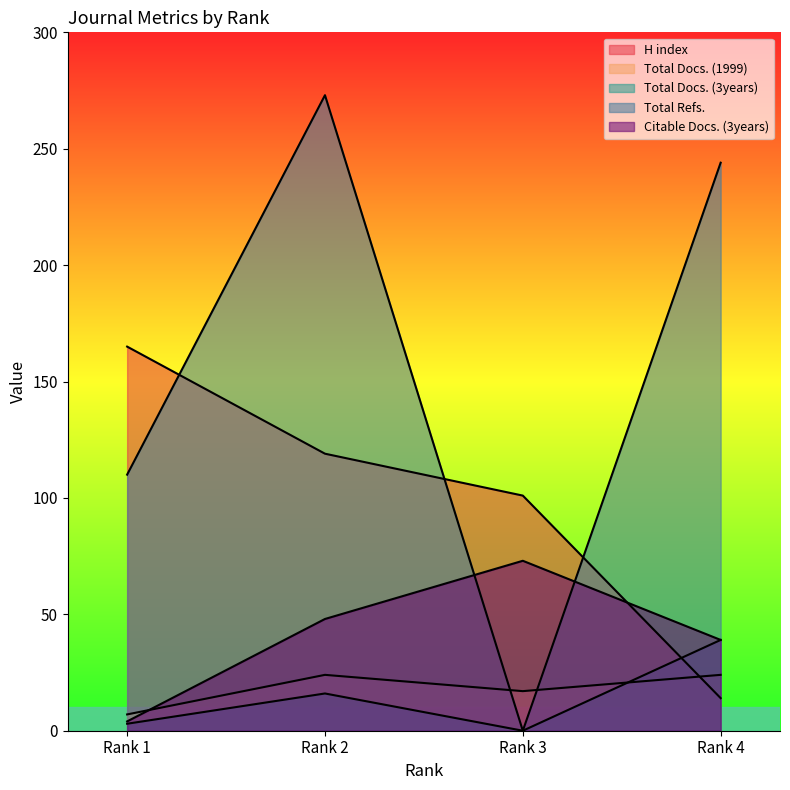

True or false: Total Docs. (1999) has more than 0 points higher than both neighbors.

True